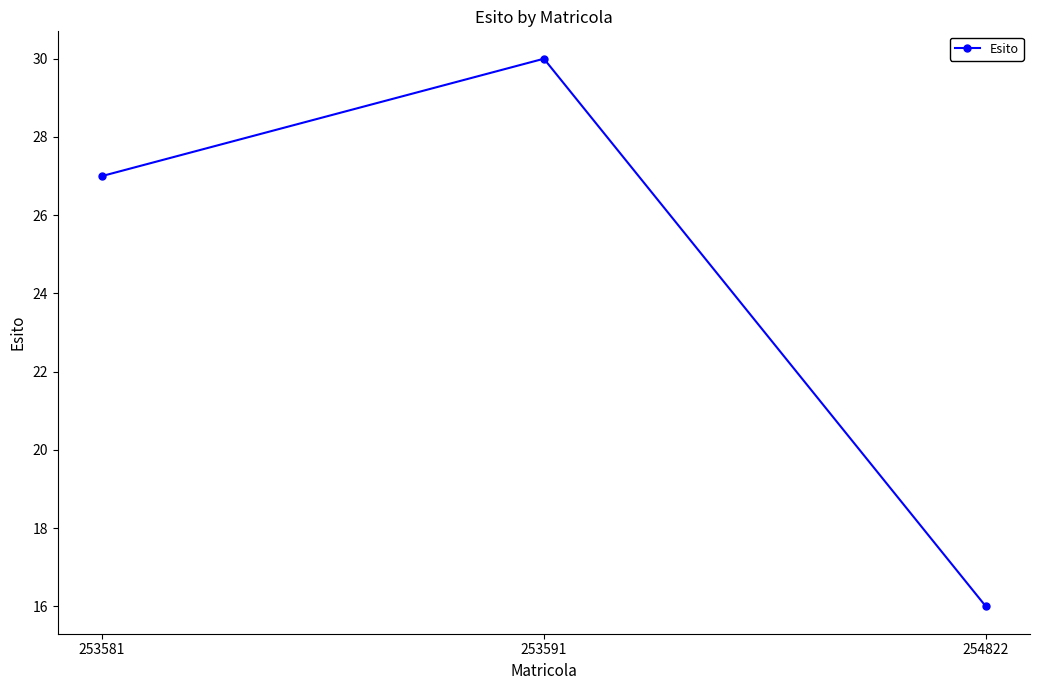

How many values are between 16 and 30?

3